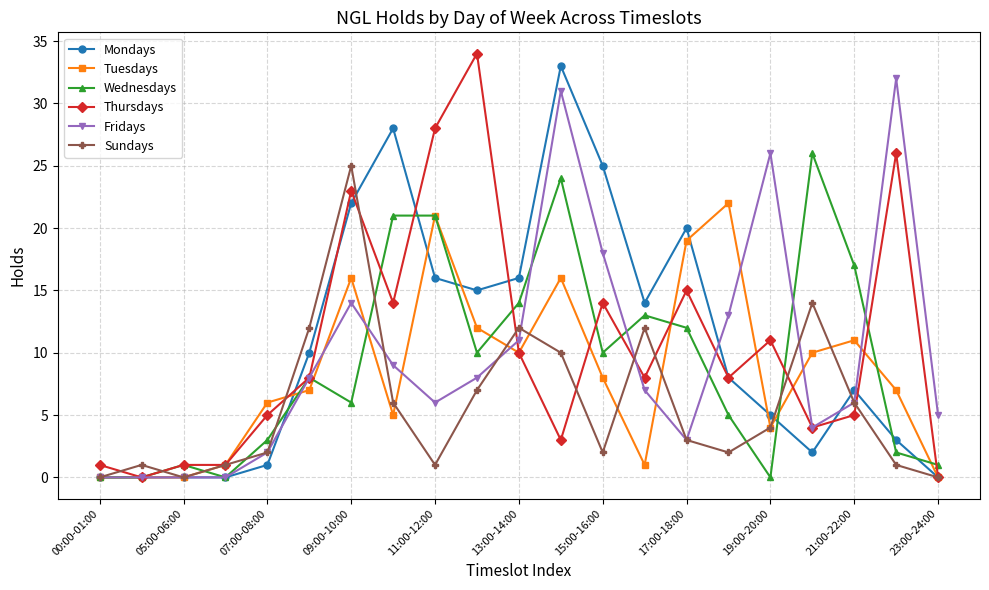

Rank the series by their maximum value, from highest to lowest.

Thursdays, Mondays, Fridays, Wednesdays, Sundays, Tuesdays